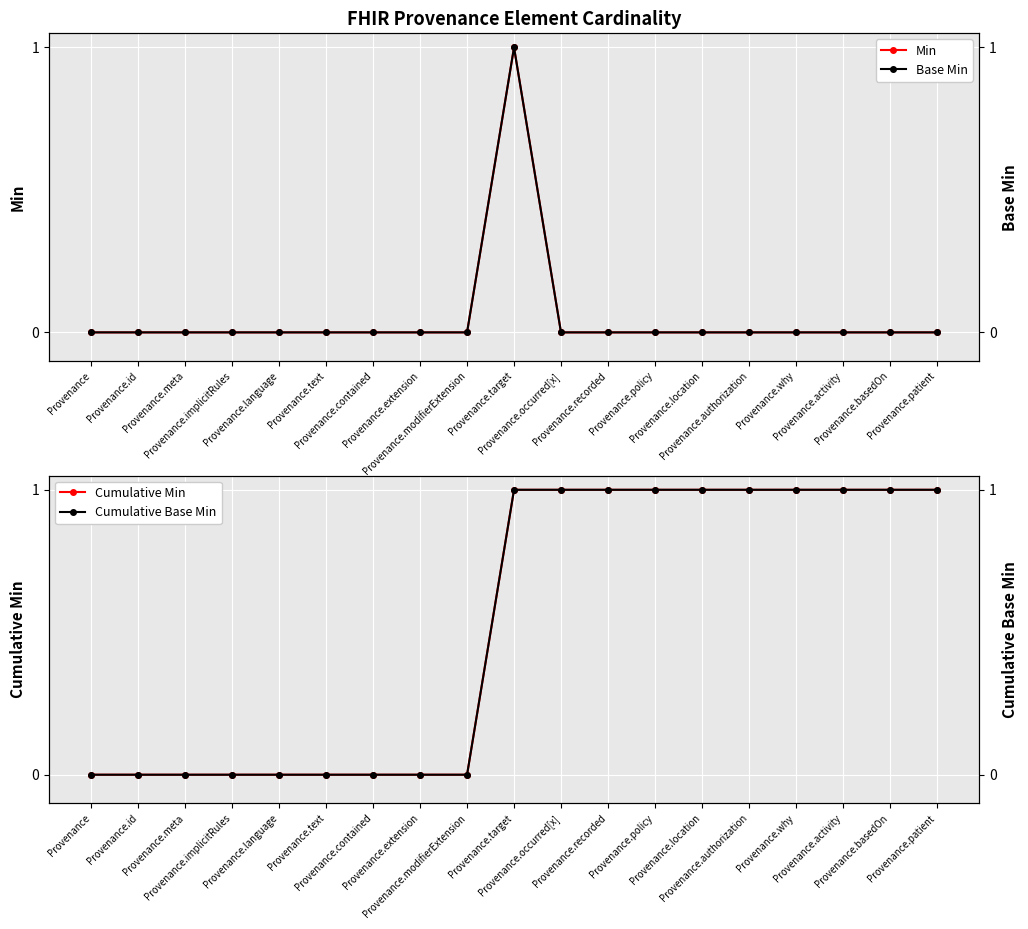

The value of Min at Provenance.recorded is 0. True or false?

True